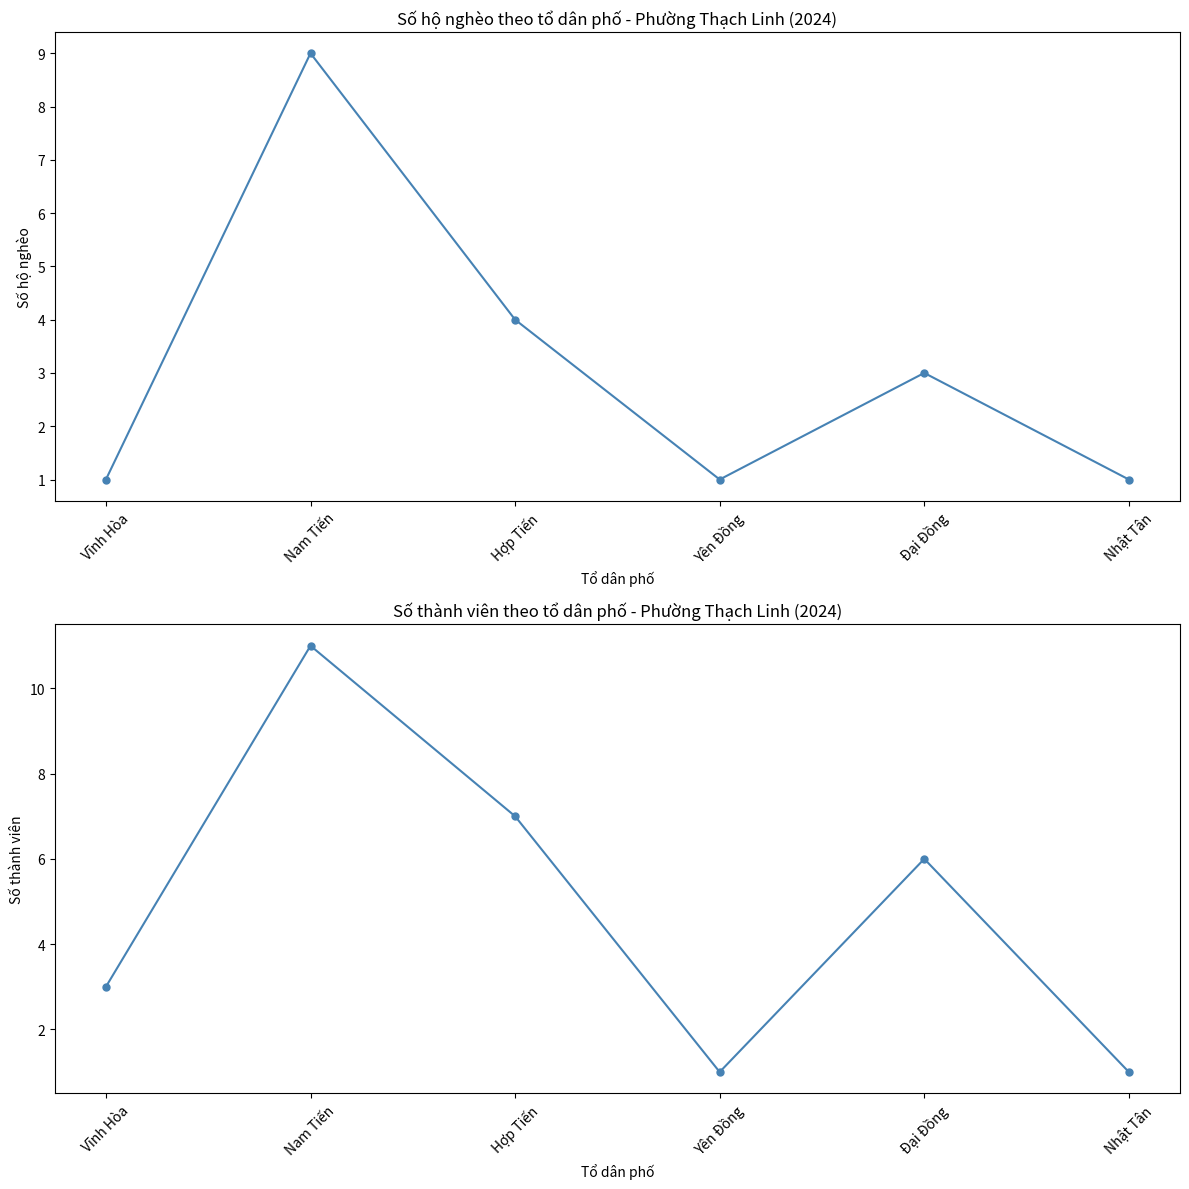

Count the Số hộ nghèo values in the range 1 to 4.

5